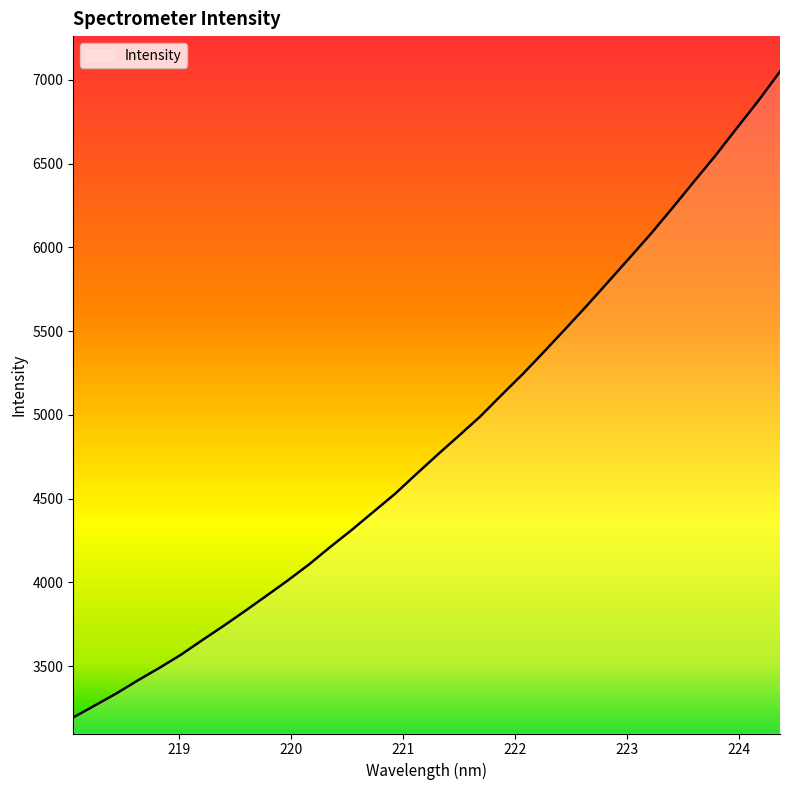

What is the maximum value shown in the chart?

7049.8